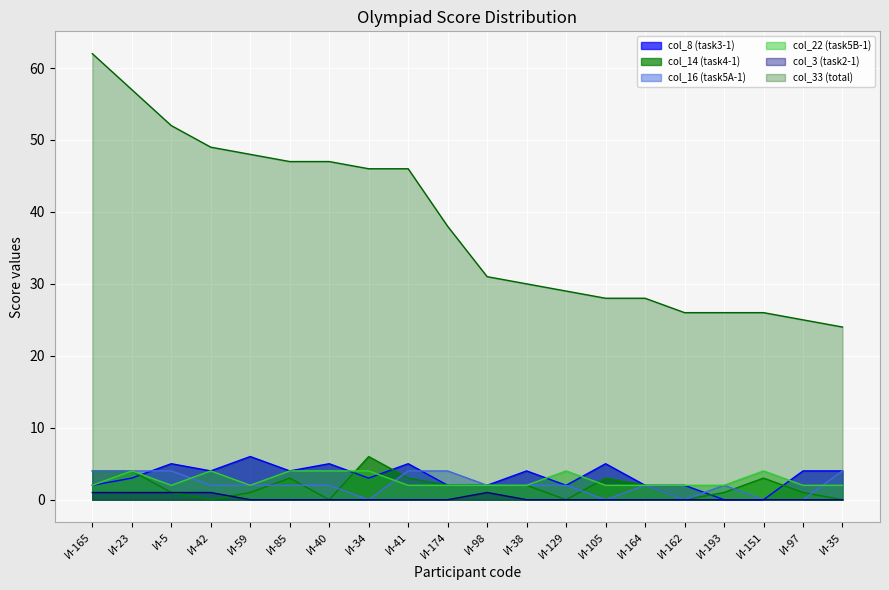

Is the value of col_22 (task5B-1) at И-164 greater than the value of col_14 (task4-1) at И-59?

Yes